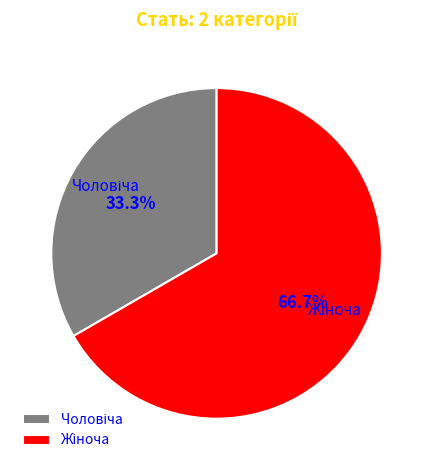

Which category has the smallest portion of the pie?

Чоловіча